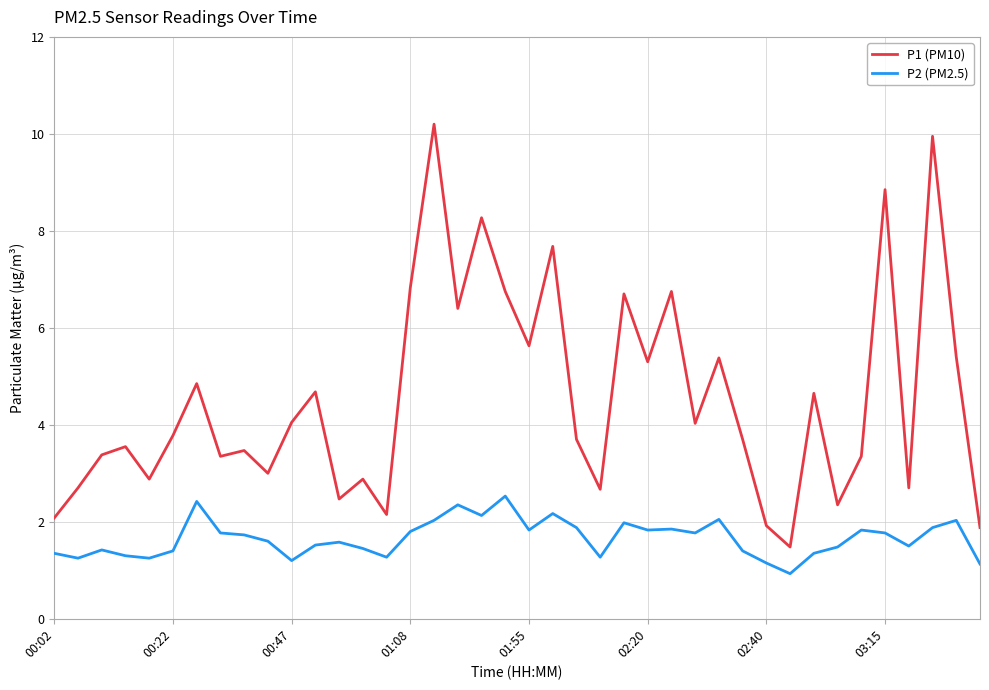

Which series has the largest range (max minus min)?

P1 (PM10)